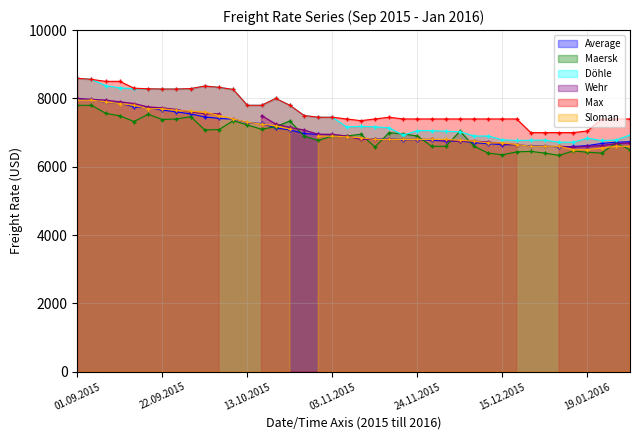

What is the average value of the Döhle series?

7486